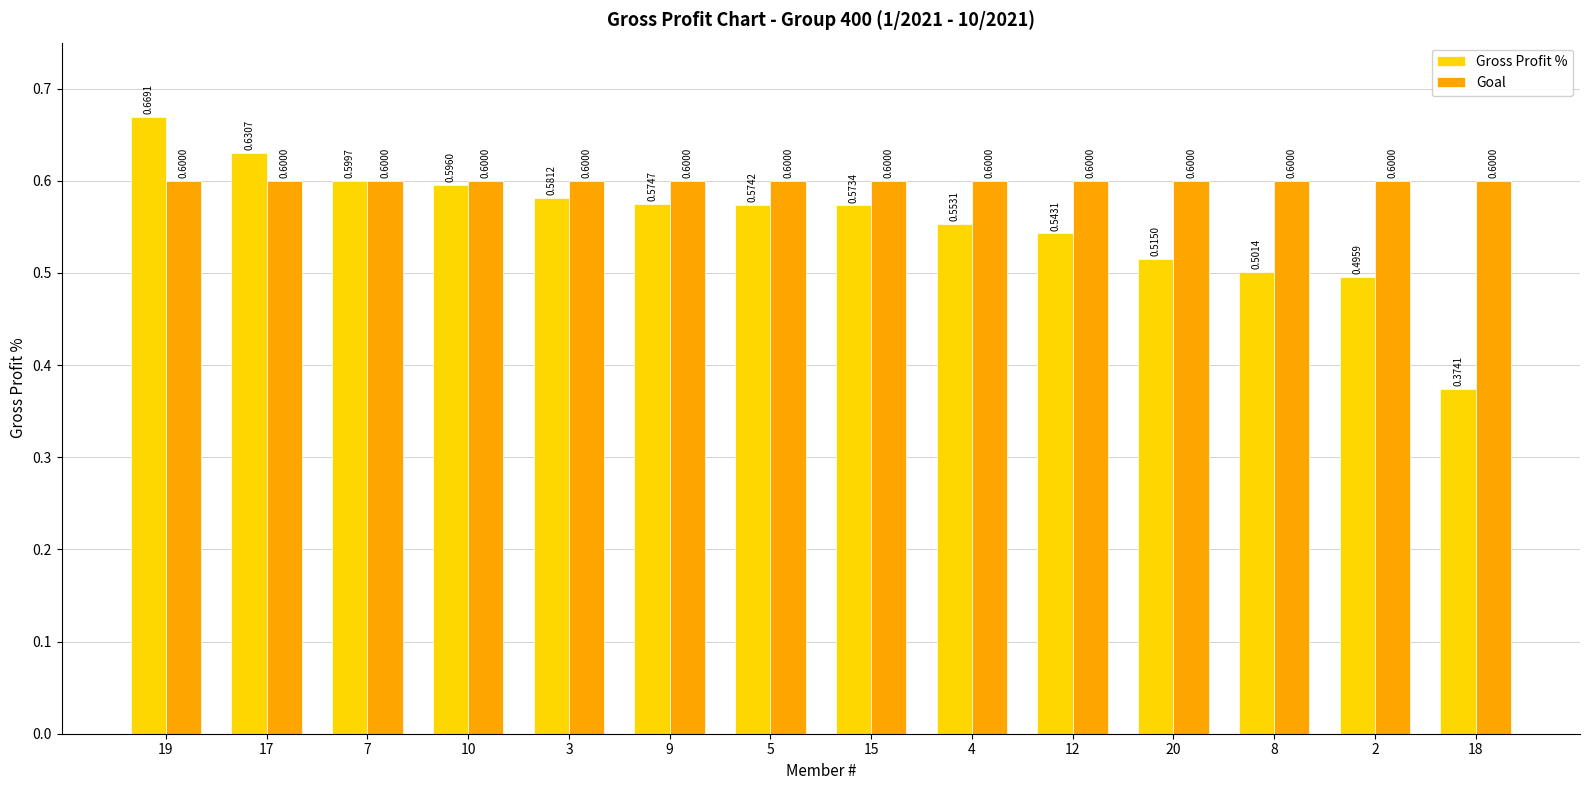

The value of Goal at 15 is 0.4. True or false?

False